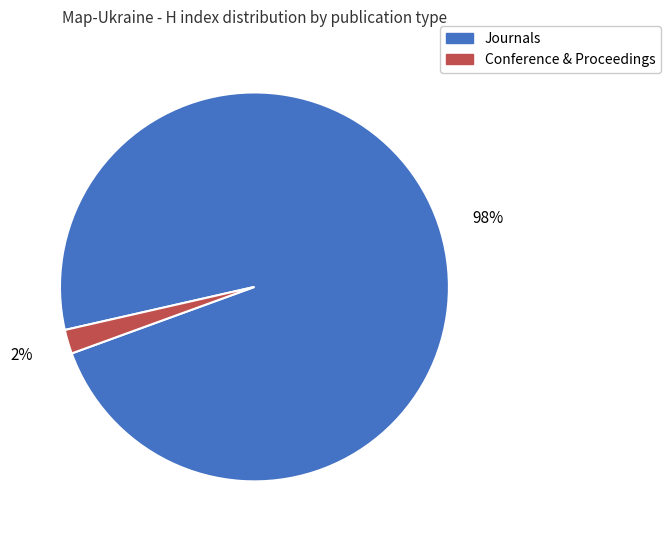

Is there any slice that represents more than half of the pie?

Yes